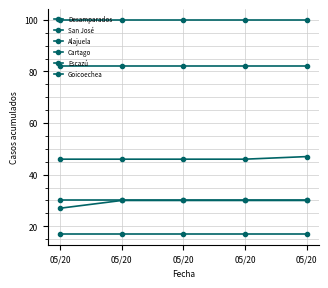

How many data points does each series have?

5